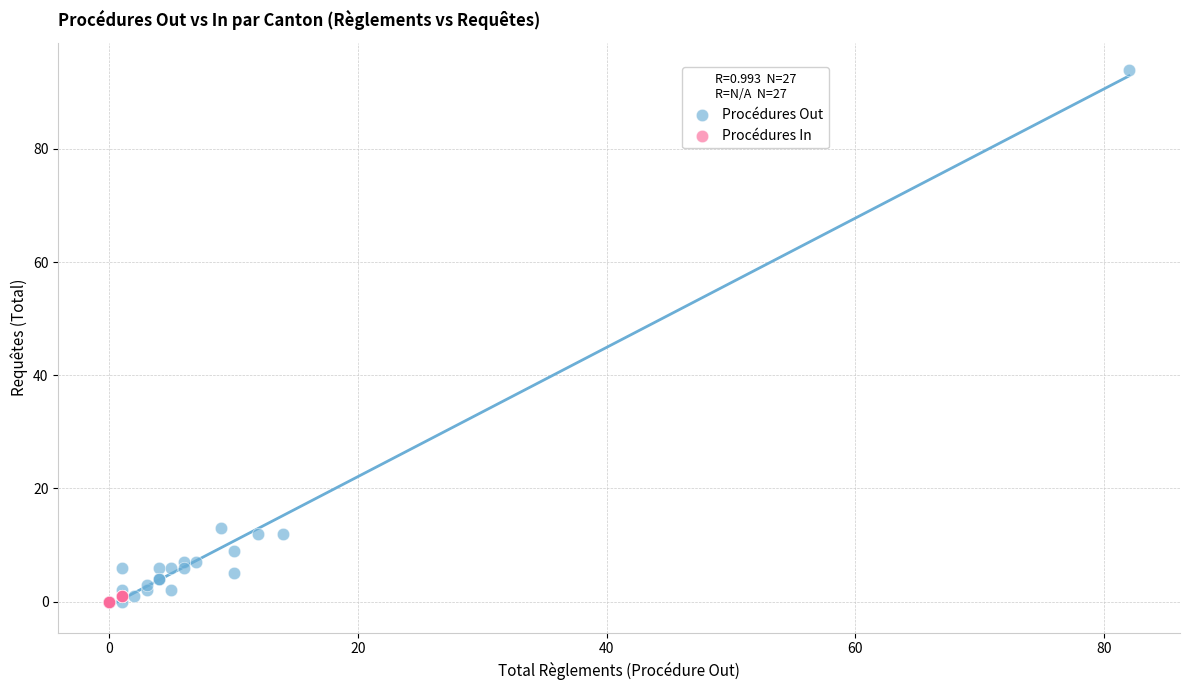

Which series contains the highest Y value?

Procédures Out